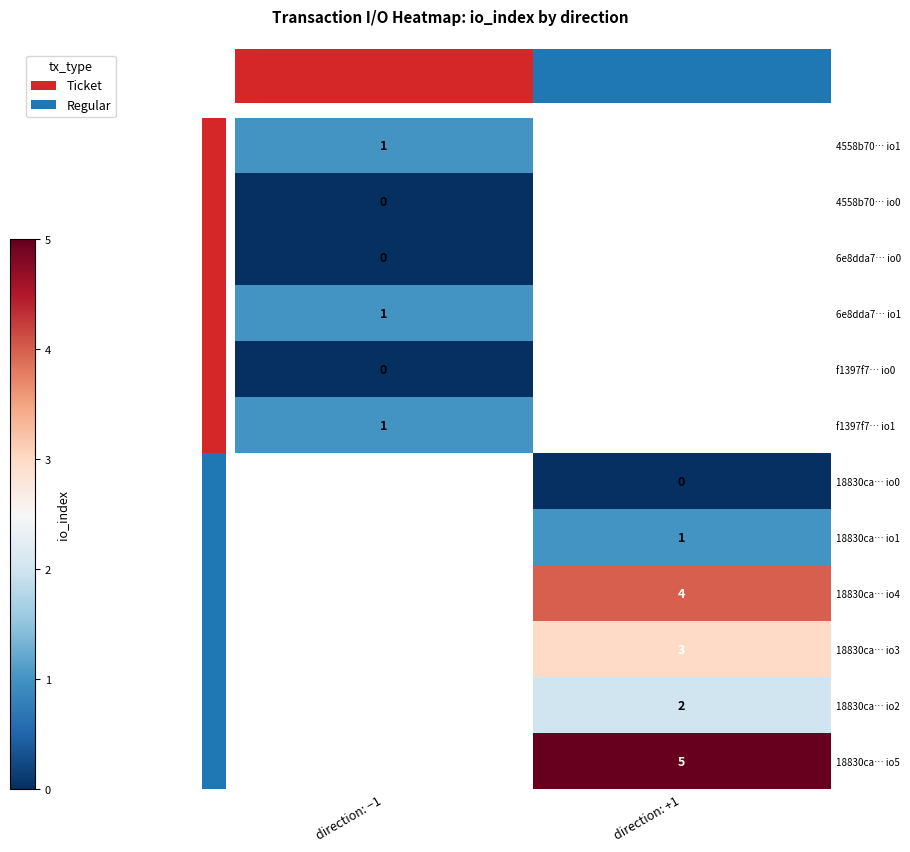

Is the value of 18830ca… io0 at direction: +1 greater than the value of 4558b70… io1 at direction: −1?

No